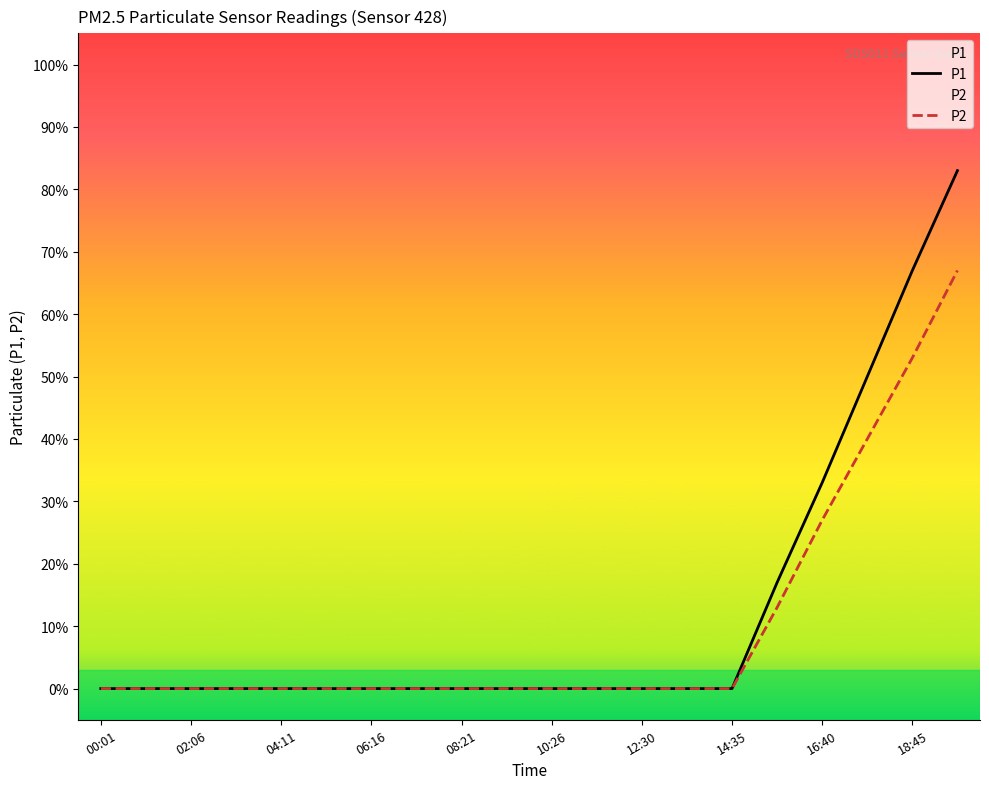

What are all the series names shown in the legend?

P1, P2